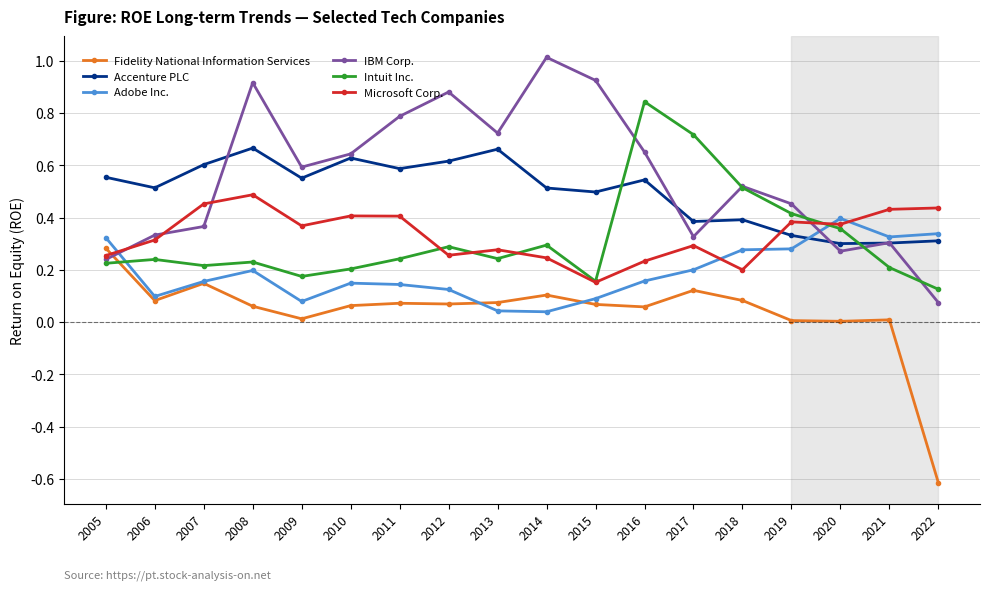

Which category has the highest value in the Fidelity National Information Services series?

2005